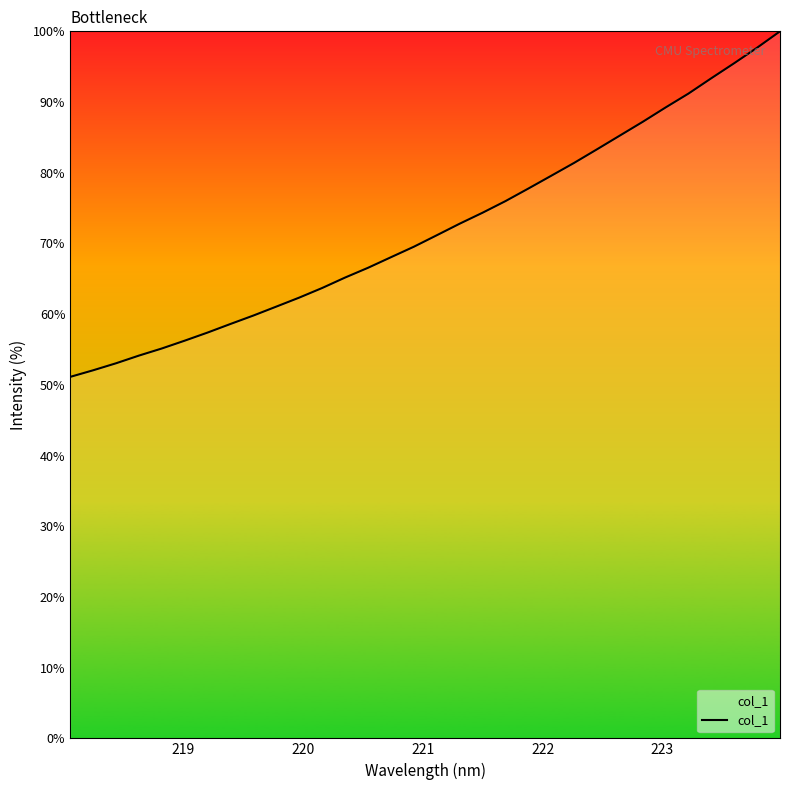

What is the minimum value shown in the chart?

51.1